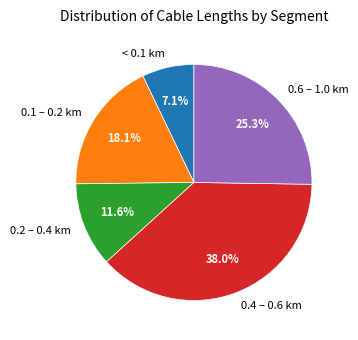

Which slice is the largest?

0.4 – 0.6 km